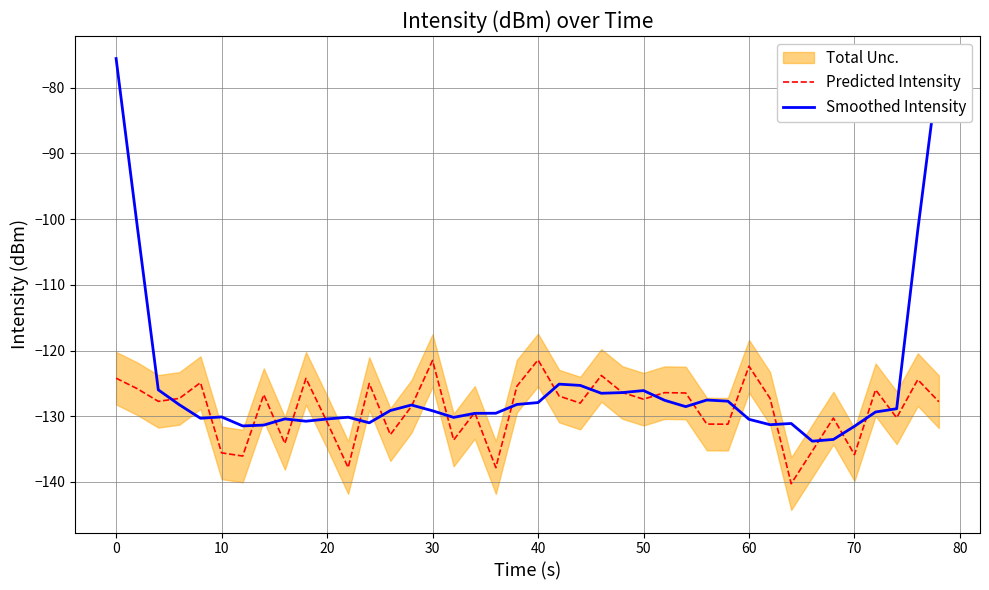

Rank the series by their average value, from highest to lowest.

Smoothed Intensity, Predicted Intensity